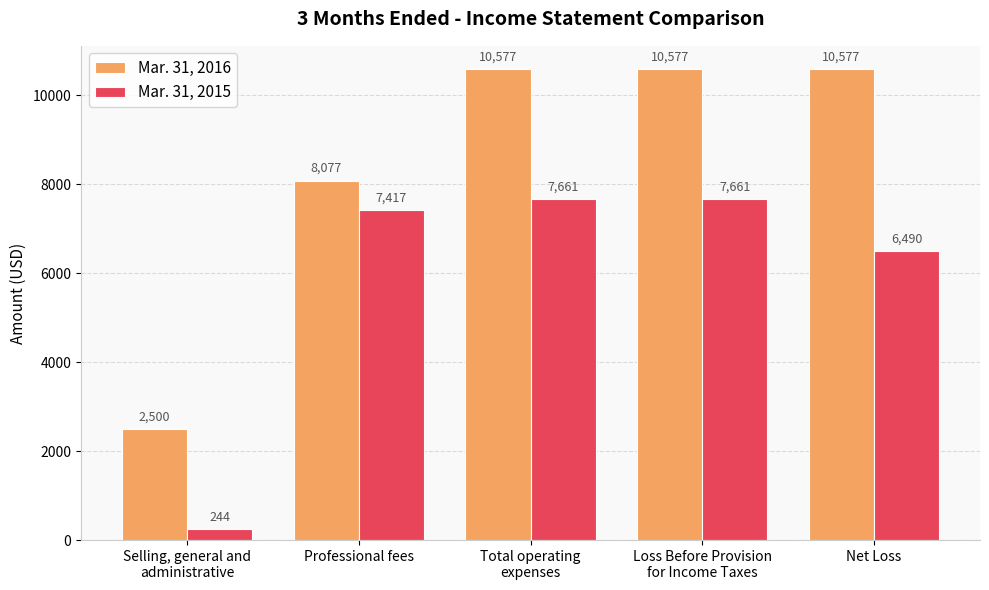

Reading right to left, extract all data points from this chart.

Mar. 31, 2016: 10577	10577	10577	8077	2500
Mar. 31, 2015: 6490	7661	7661	7417	244